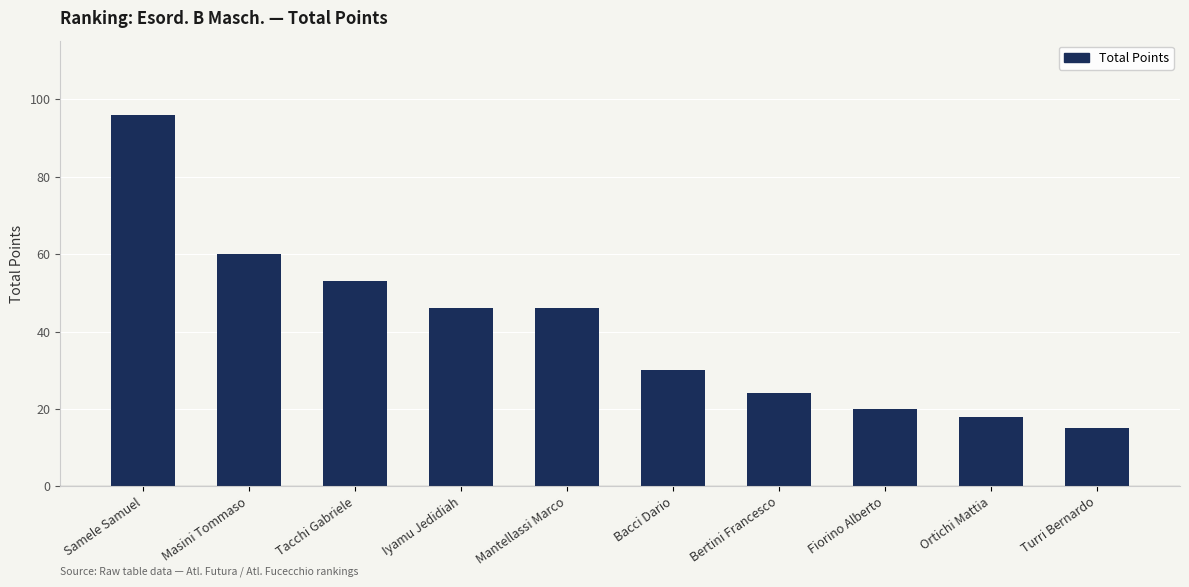

What is the difference between the maximum and minimum values?

81